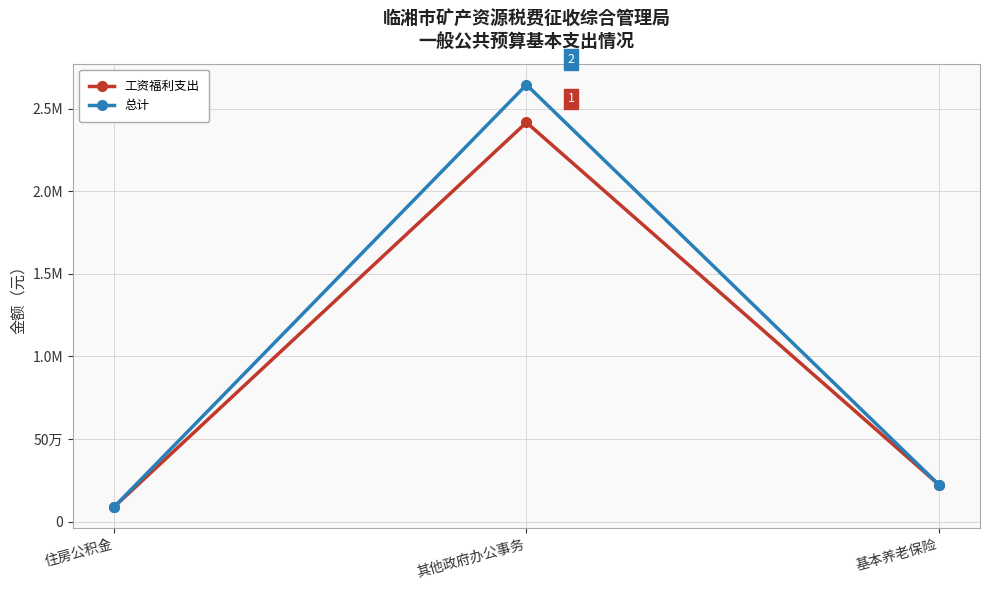

What is the label of the 2nd point from the right?

其他政府办公事务